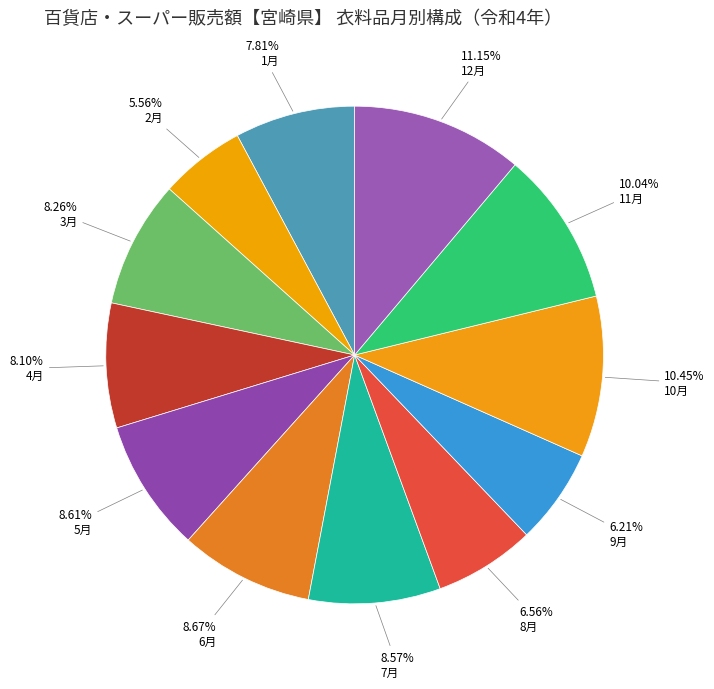

Is there any slice that represents more than half of the pie?

No